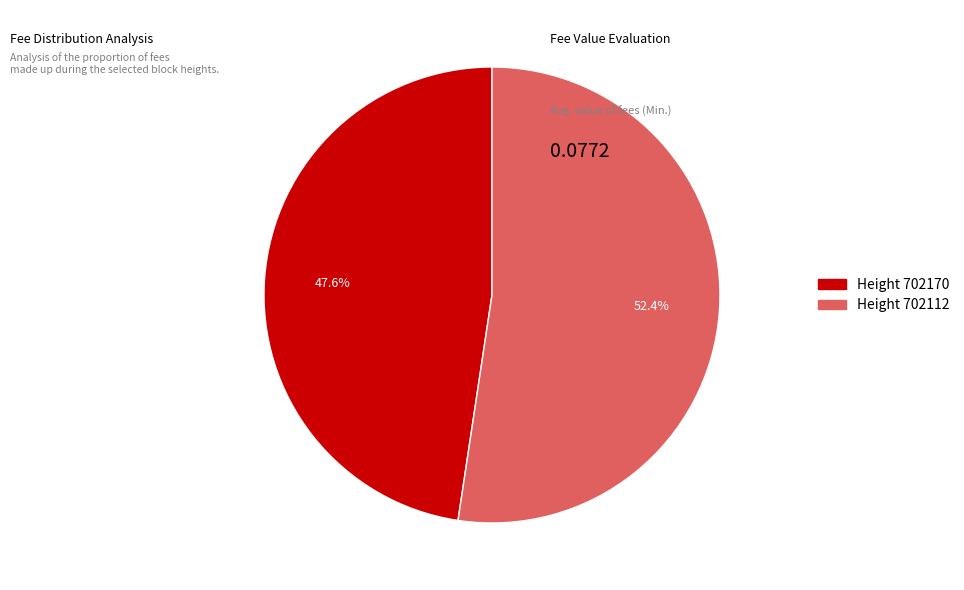

Is there any slice that represents more than half of the pie?

Yes